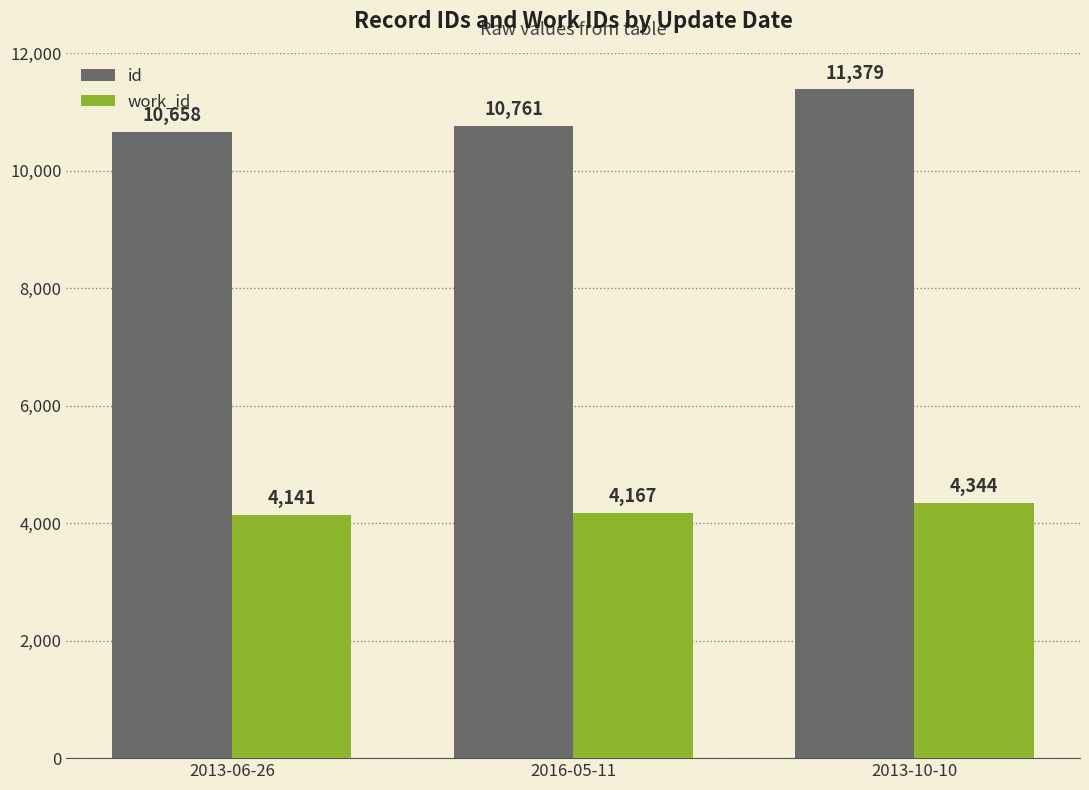

What position from the left is 2016-05-11?

2